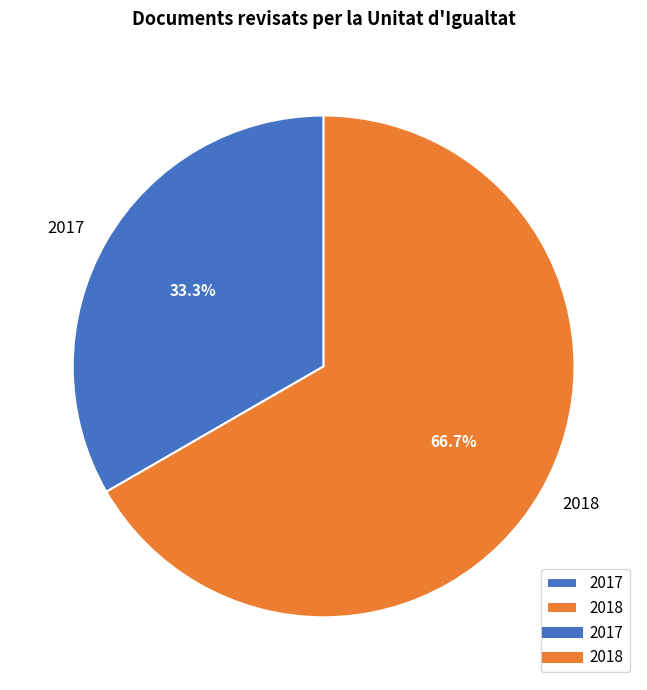

To the nearest percent, what is the average slice percentage?

50%